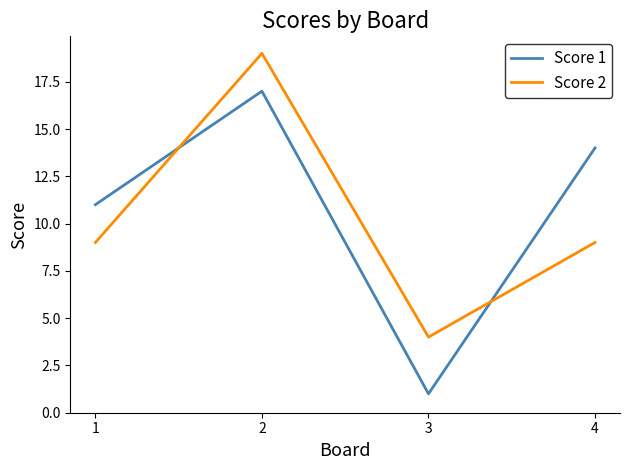

How many intersections are there between Score 1 and Score 2?

2